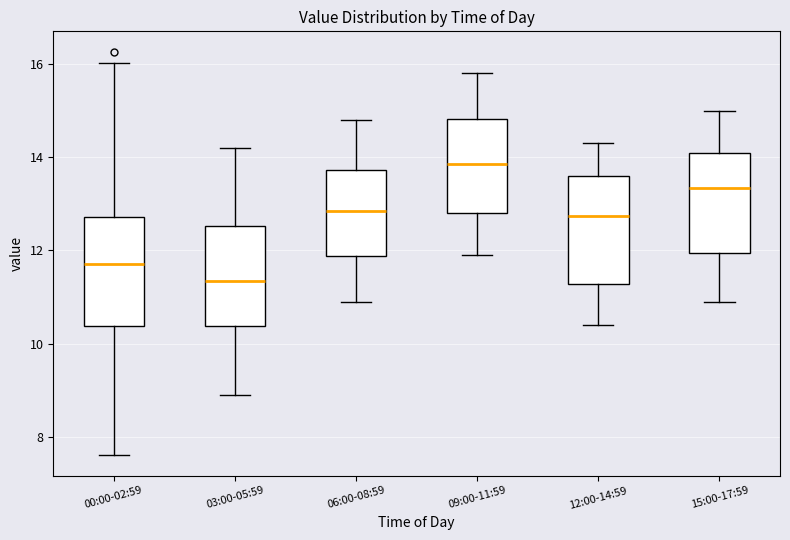

Which box has the lowest median line?

03:00-05:59